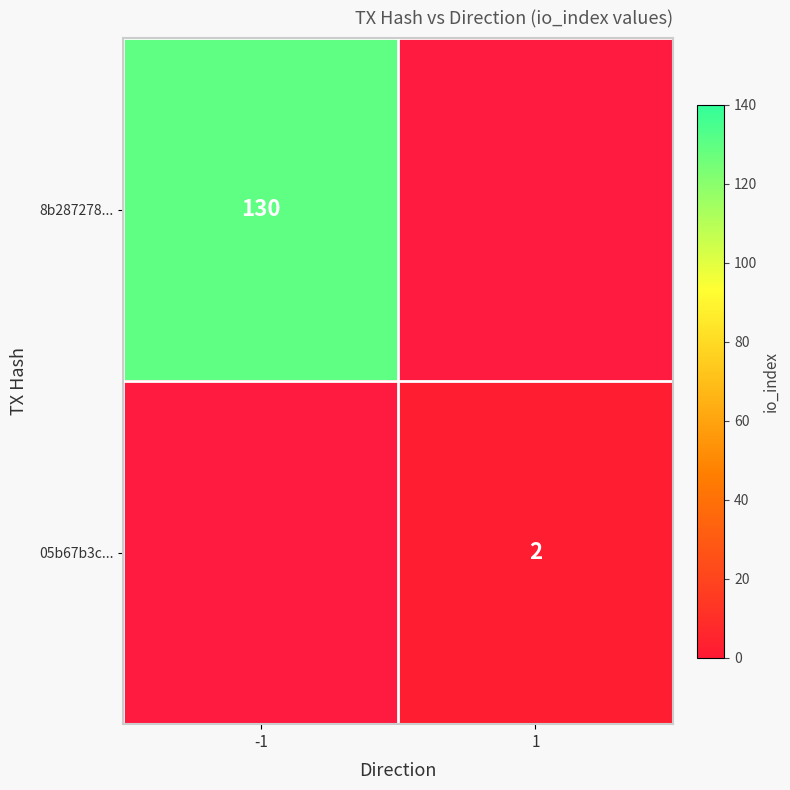

At how many categories does at least one series exceed 48?

1